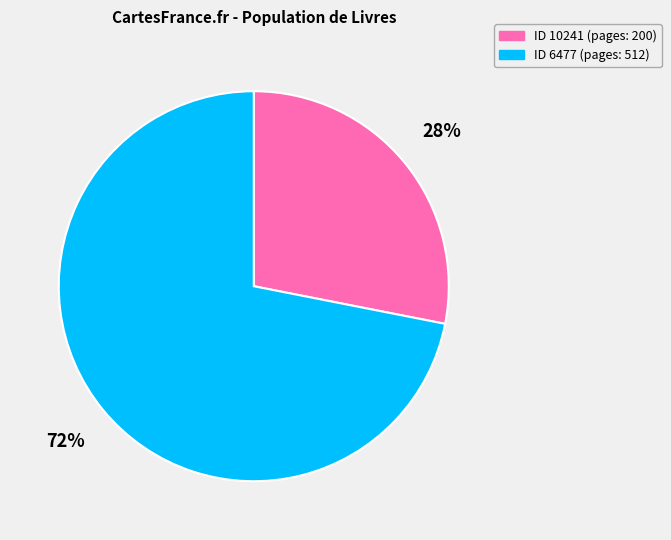

To the nearest percent, what is the average slice percentage?

50%